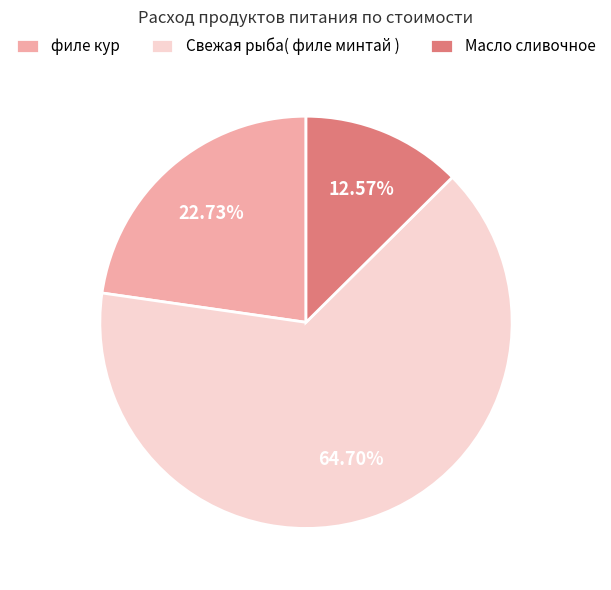

Is it true that филе кур is 33% of the pie?

False